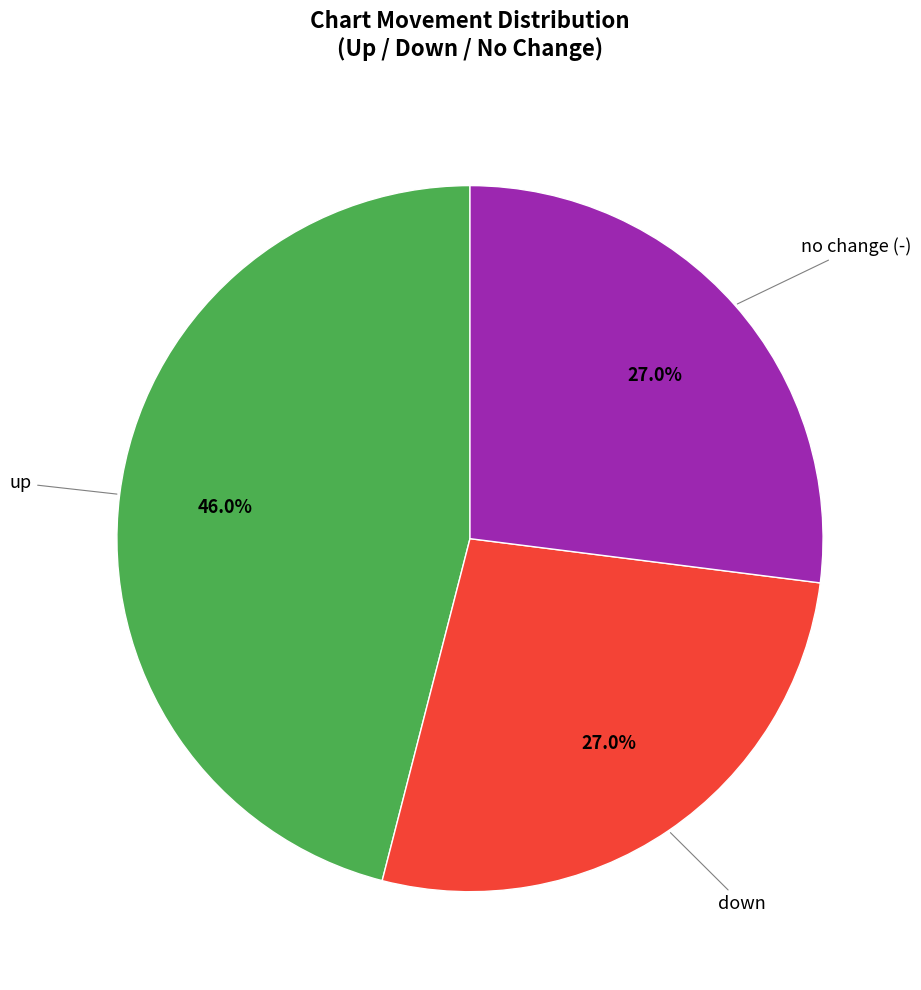

What is the ratio of the value at down to the value at up?

0.6